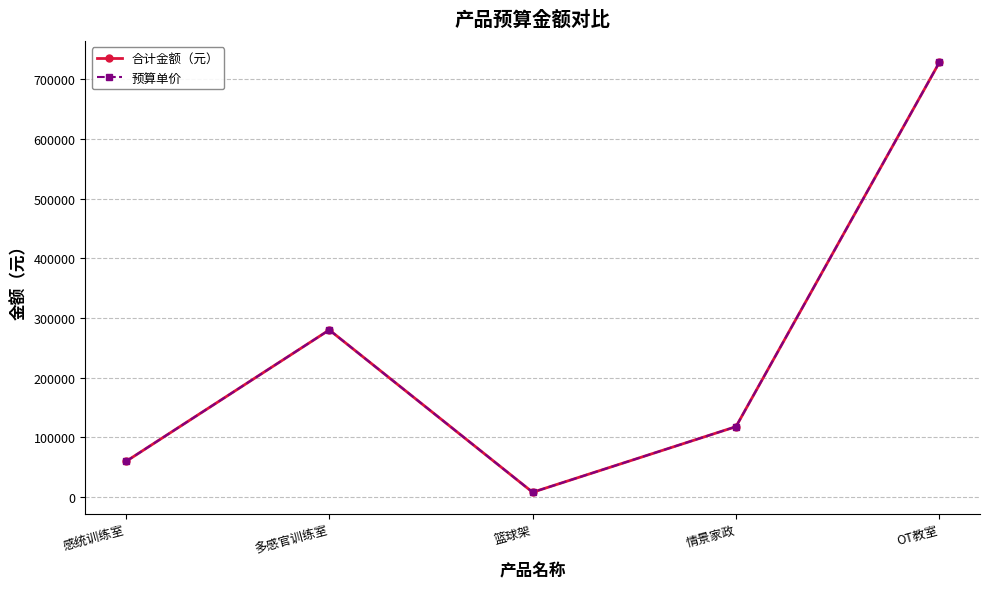

True or false: 预算单价 and 合计金额（元） intersect in this chart.

False